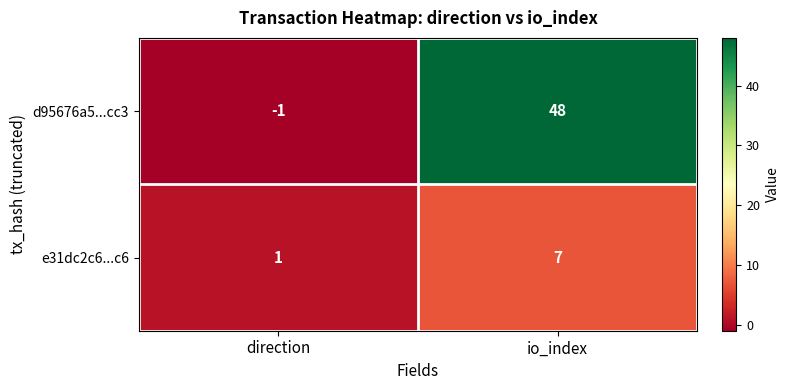

Where is e31dc2c6...c6 nearest to the value 4?

direction